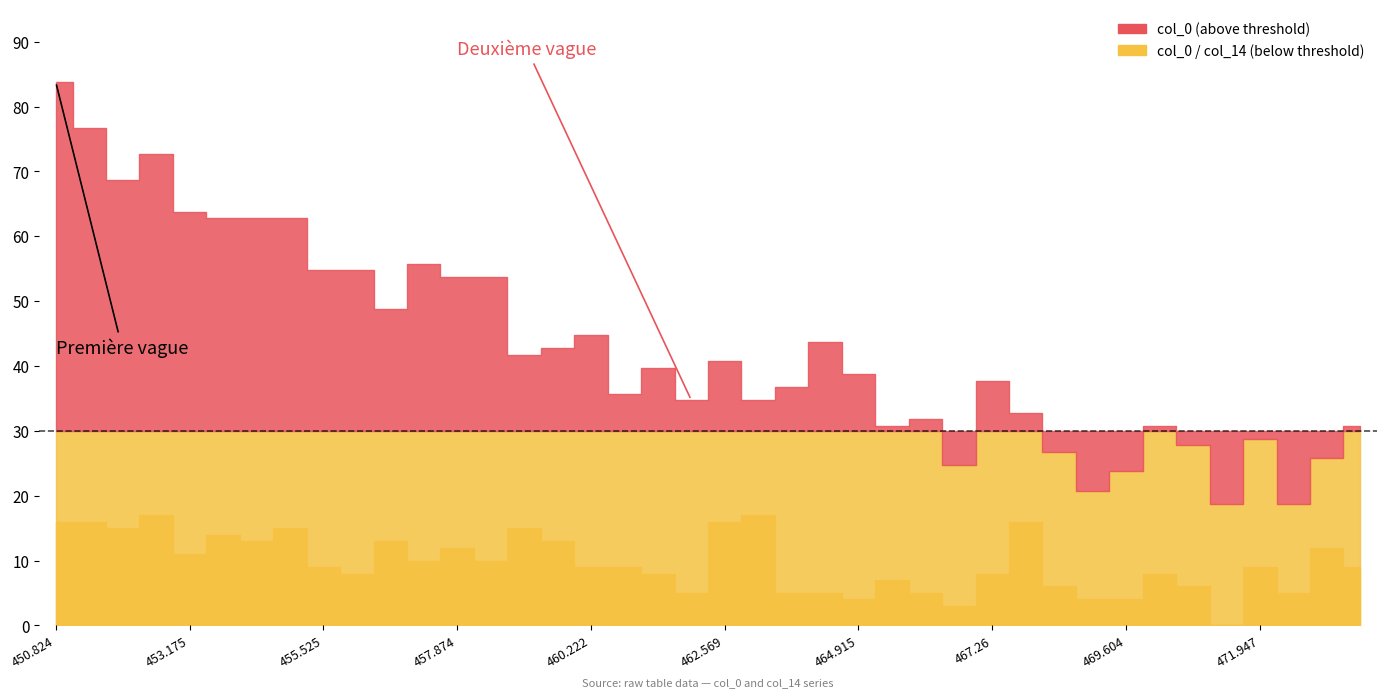

What is the lowest value of the col_0 series?

18.8